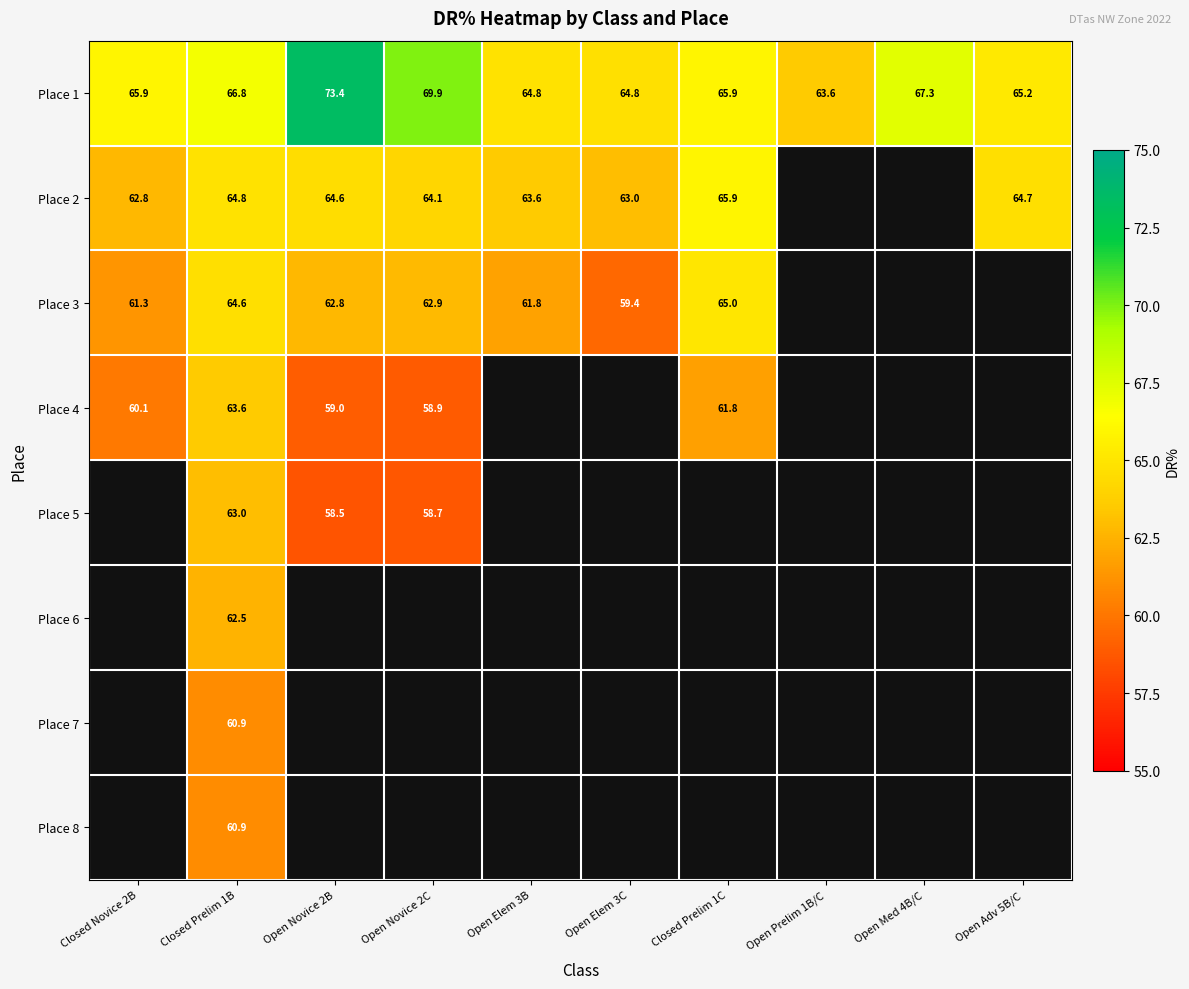

What is the spread (max minus min) of values at Open Novice 2C?

11.2